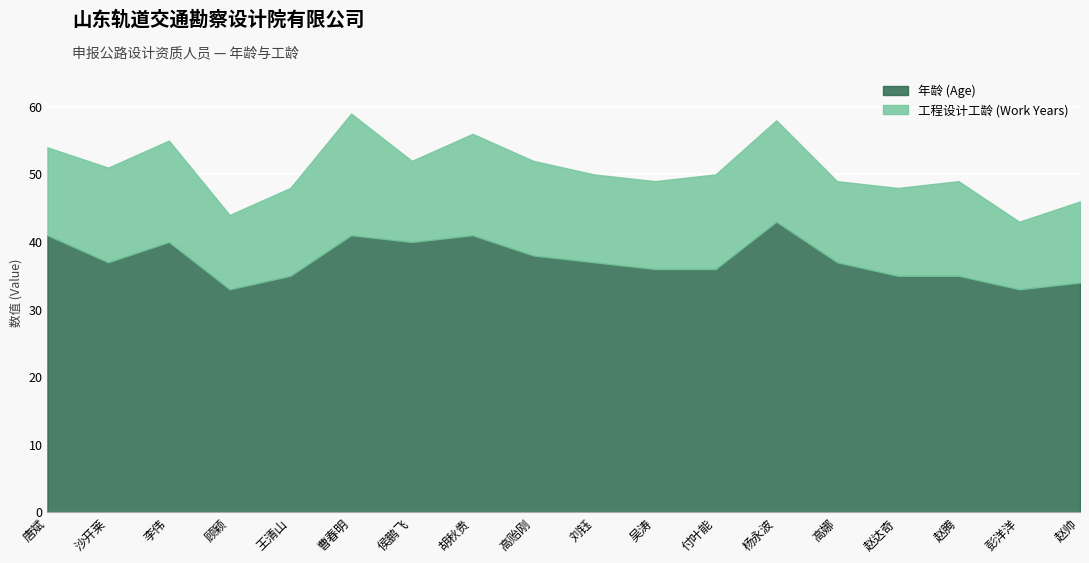

At which label does 年龄 (Age) first exceed 37?

唐斌